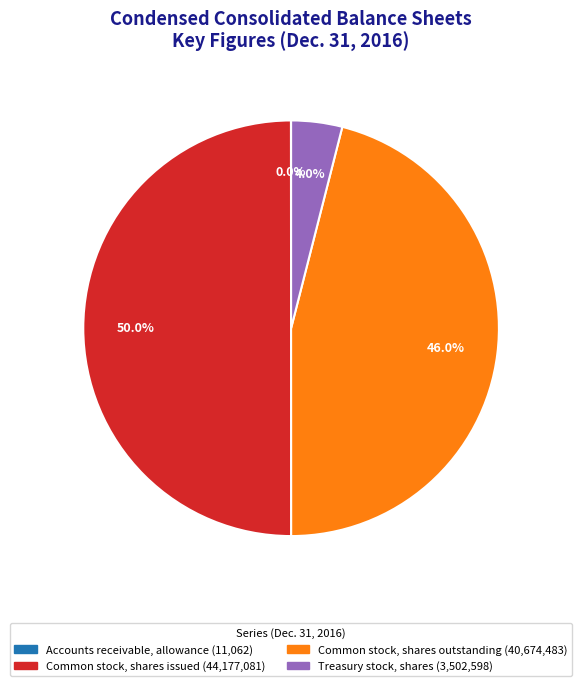

Which has a higher value, Common stock, shares outstanding or Treasury stock, shares?

Common stock, shares outstanding